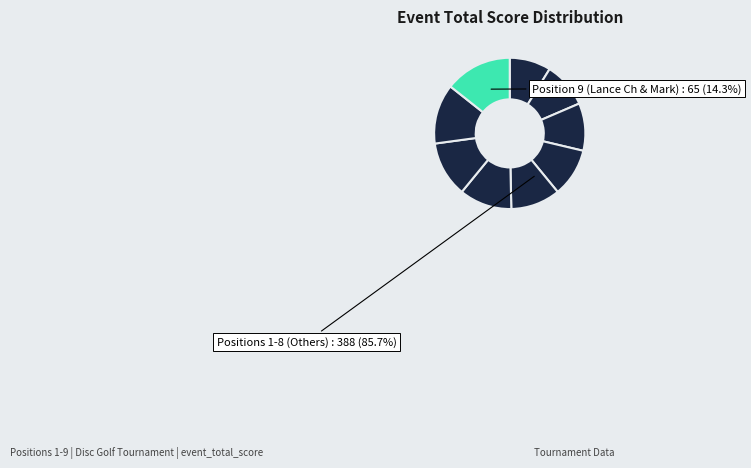

To the nearest percent, what is the combined percentage of 8 and 4?

23%